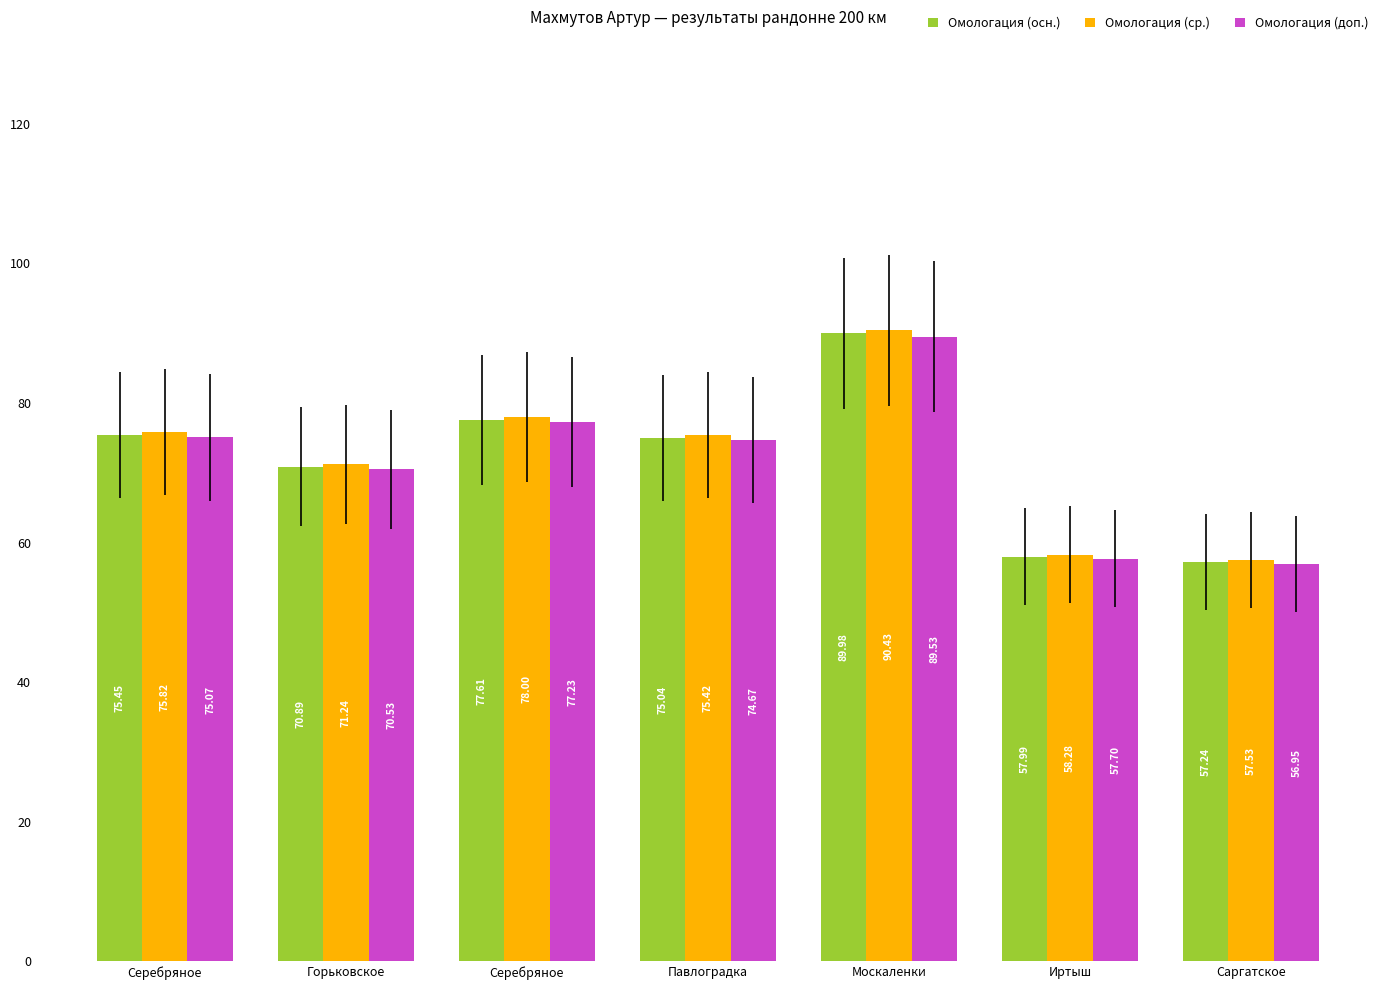

At which category is the sum across all series the highest?

Москаленки